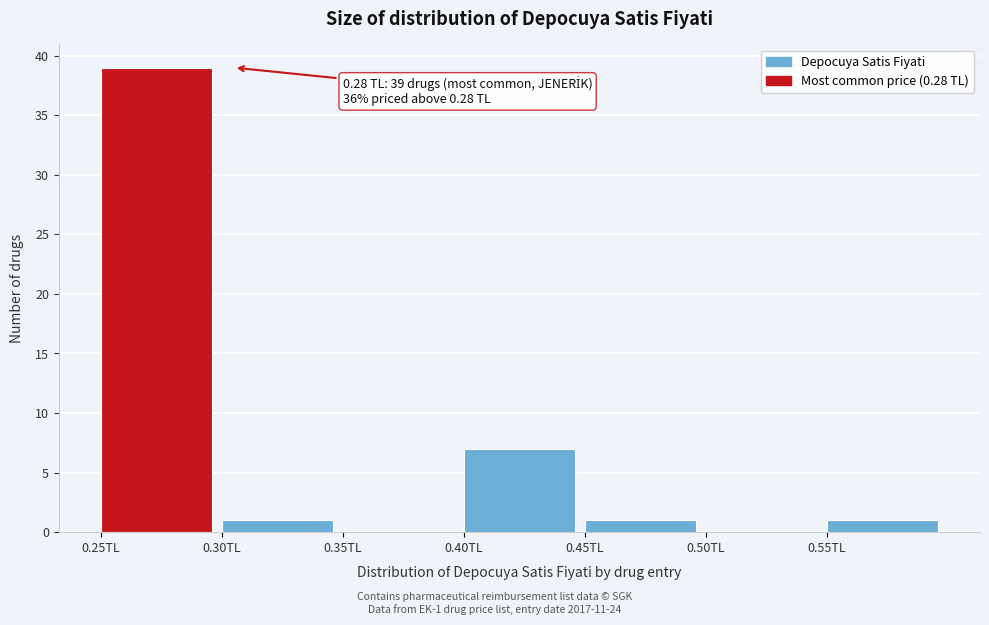

Over which range of the x-axis is the bar tallest?

0.25 to 0.30